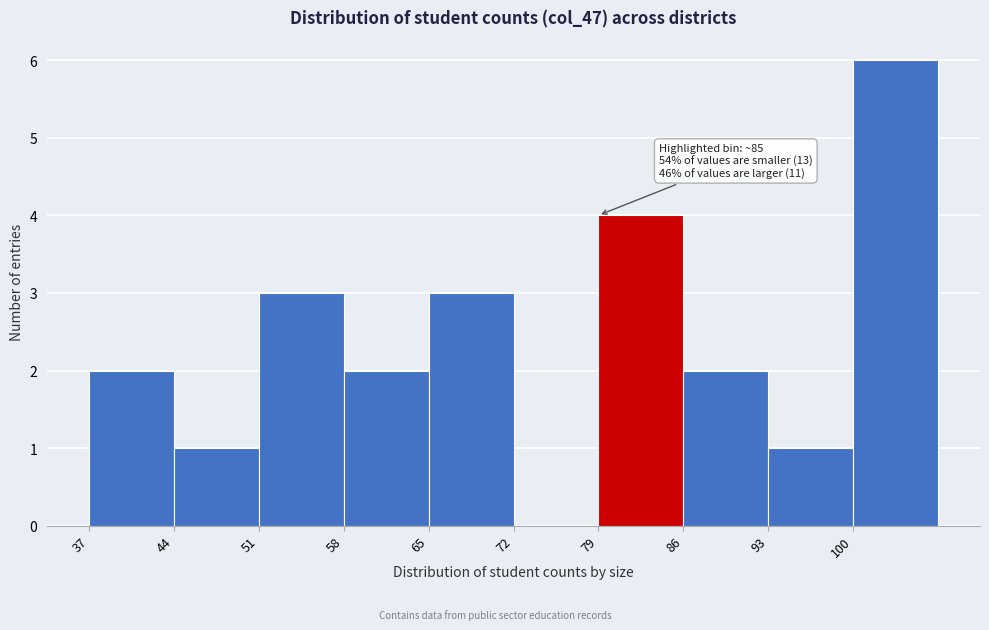

Over which range of the x-axis is the bar tallest?

100 to 107